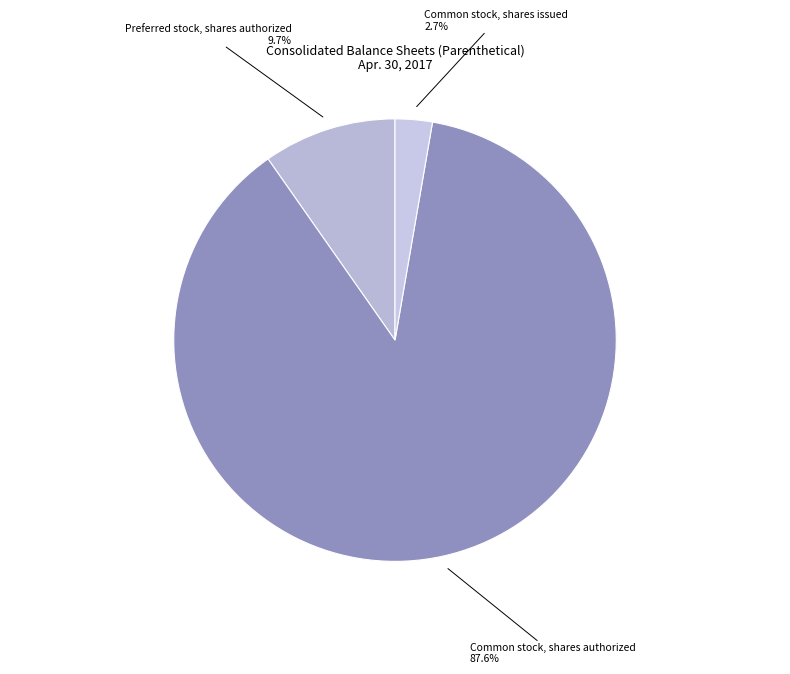

Does any single category account for the majority?

Yes